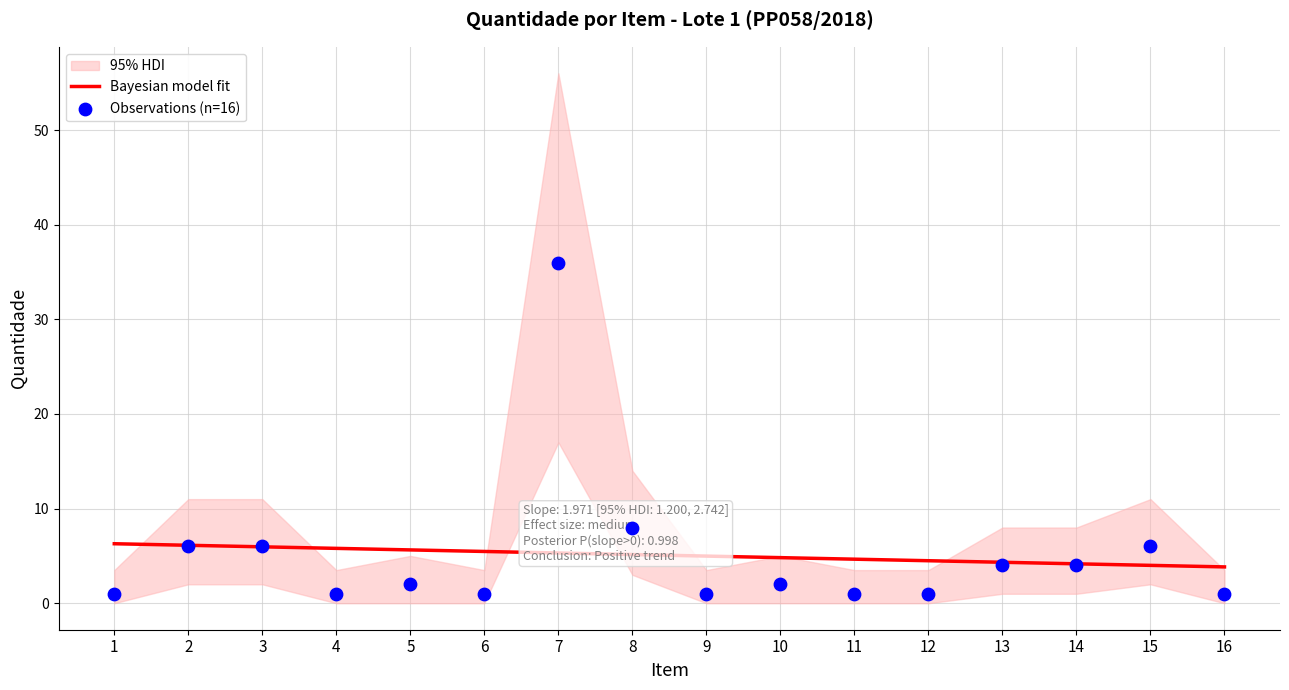

At which category is the sum across all series the highest?

7